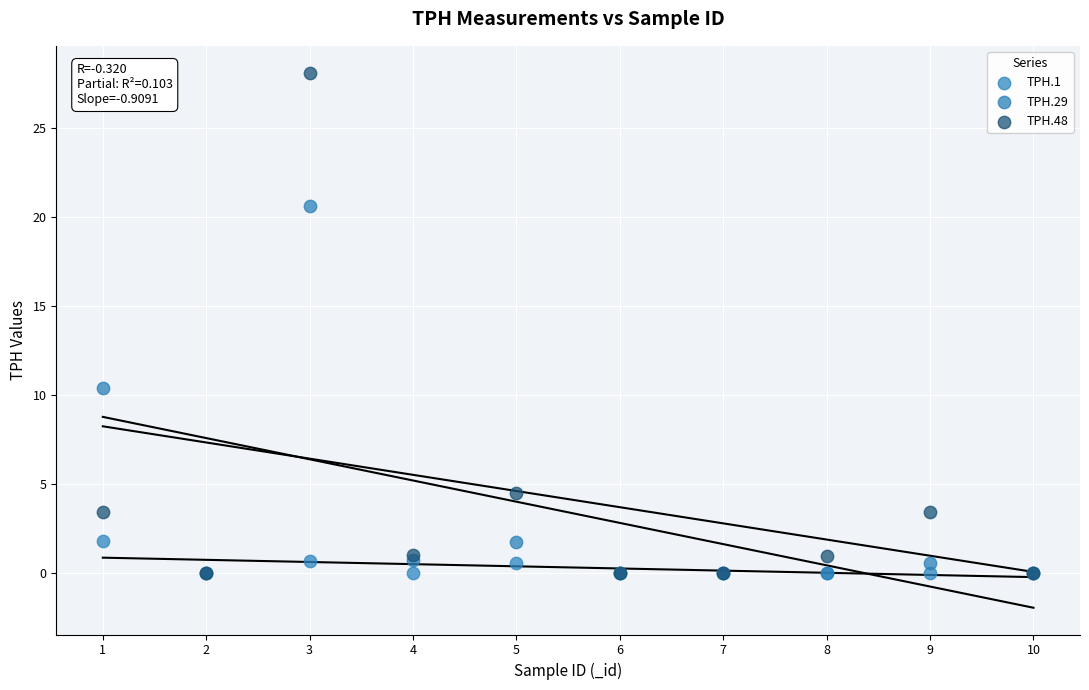

Which series has the largest Y range (max minus min)?

TPH.48